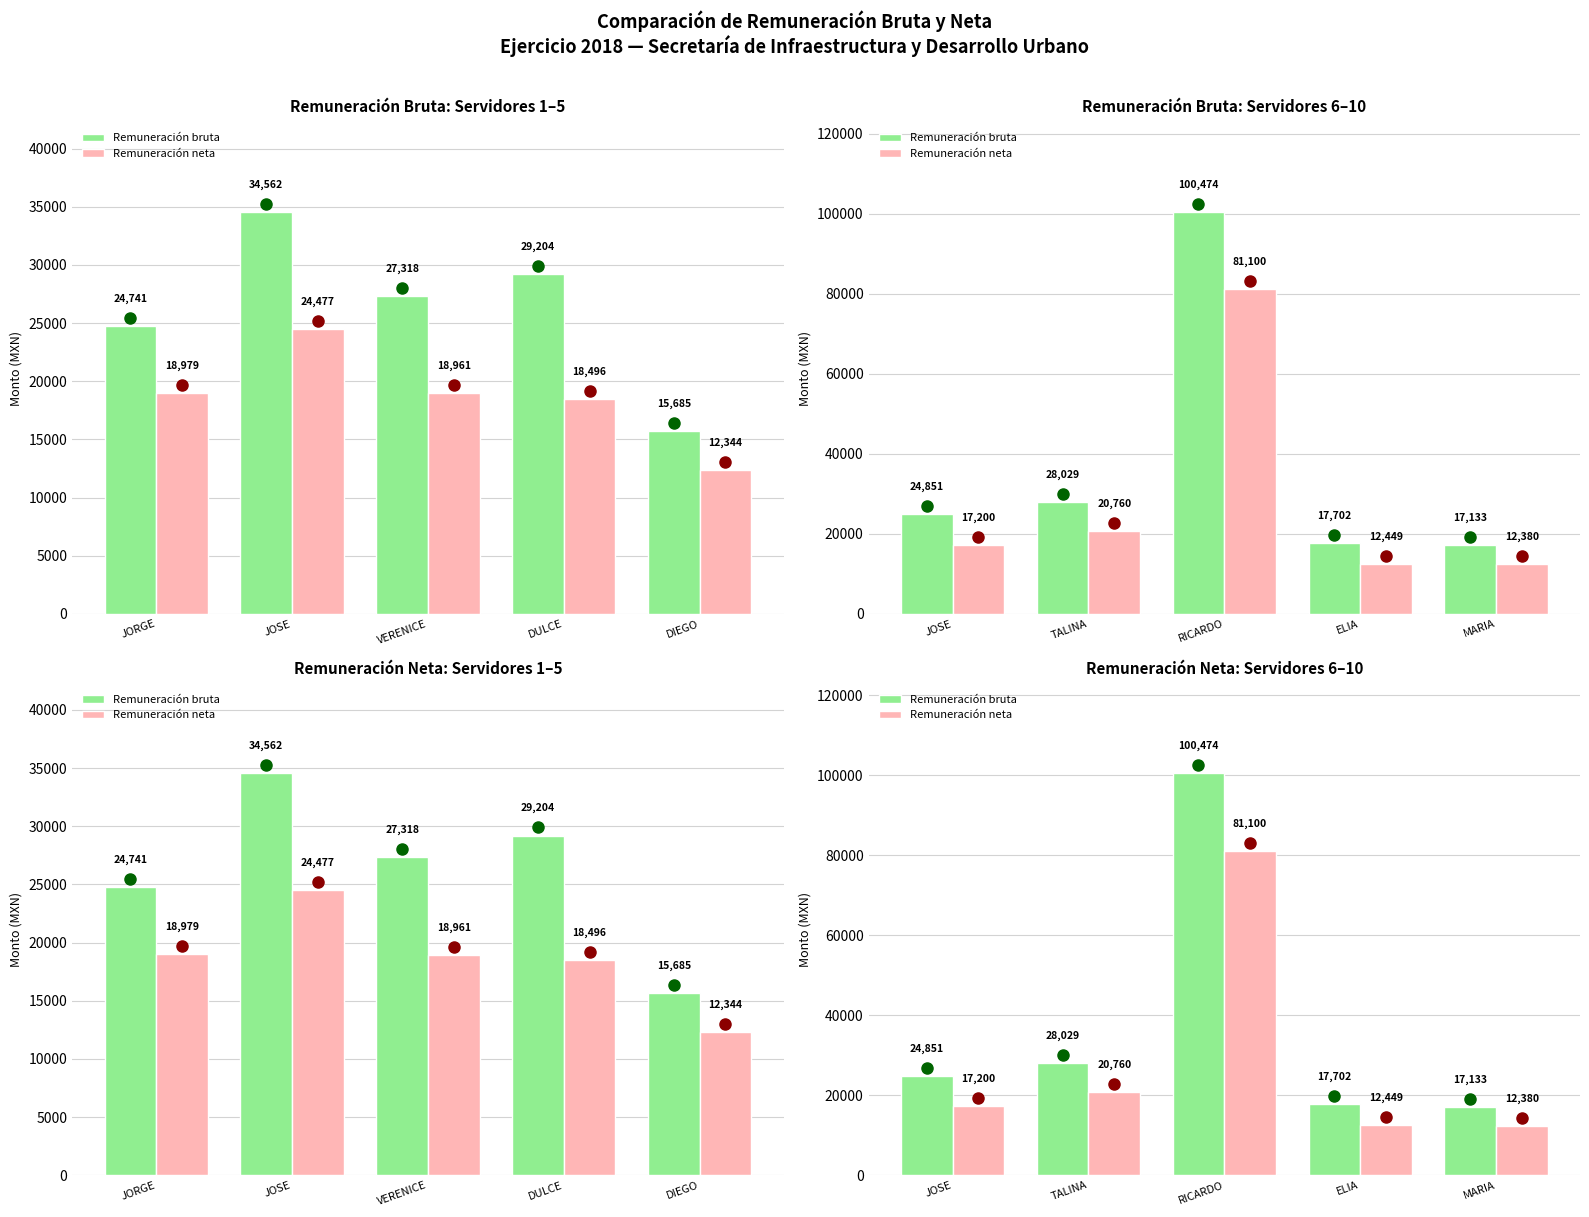

What is the average value of the Remuneración neta series?

28777.6